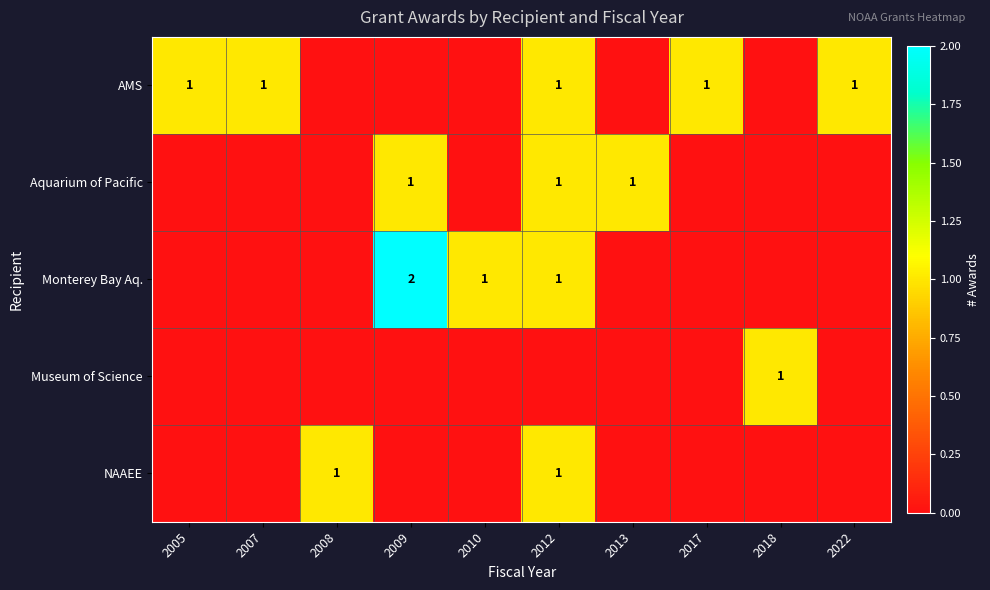

The AMS series shows 0 at 2017. True or false?

False